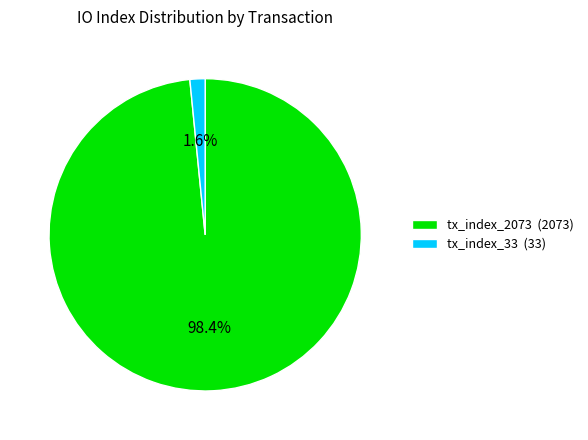

Which has a higher value, tx_index_33 (33) or tx_index_2073 (2073)?

tx_index_2073 (2073)